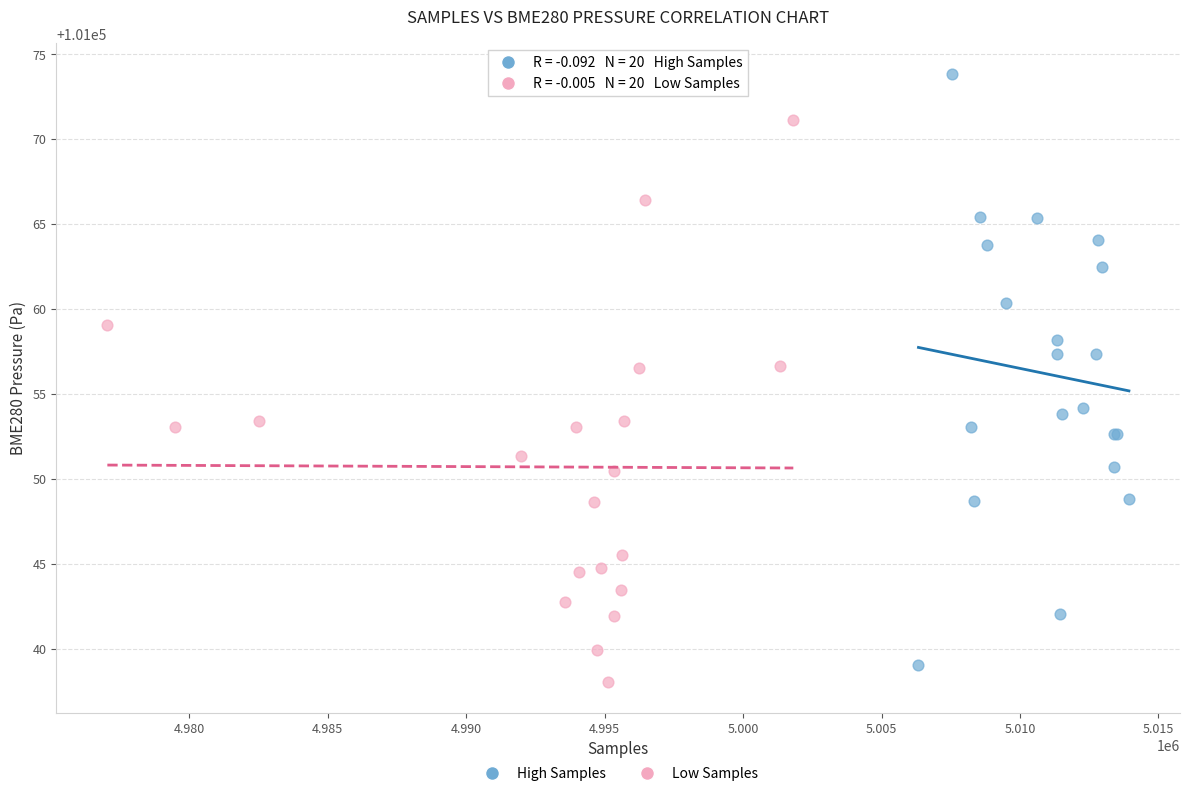

Which series has the widest spread of Y values?

High Samples